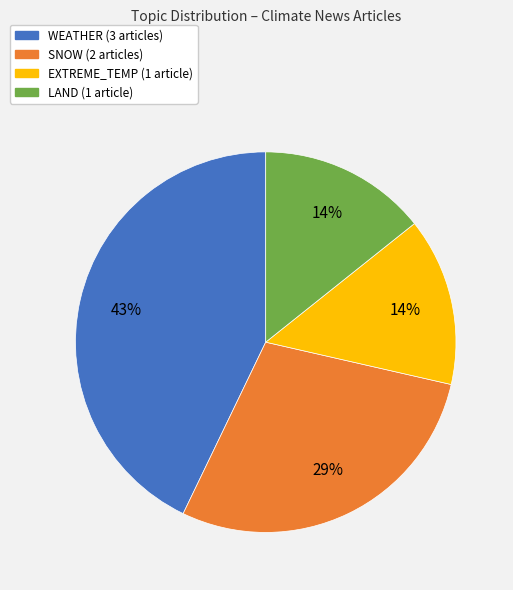

To the nearest percent, what is the average slice percentage?

25%